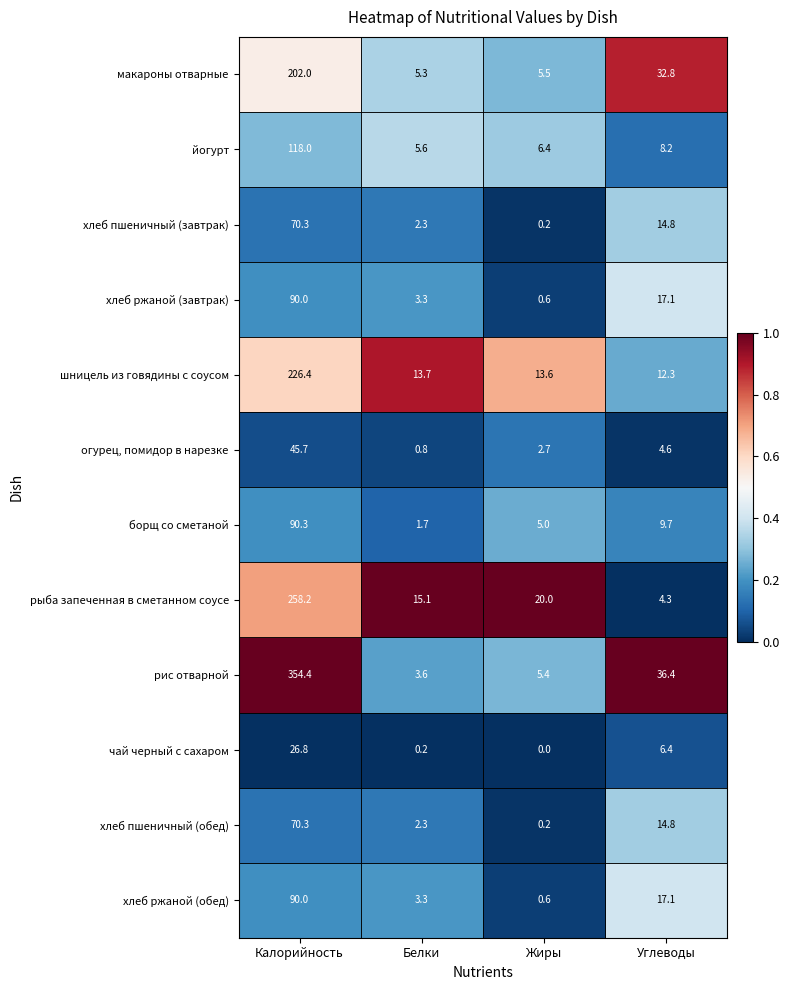

How many categories are shown in the chart?

4